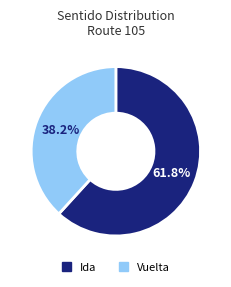

Combined, what portion of the pie is Ida and Vuelta?

100.0%